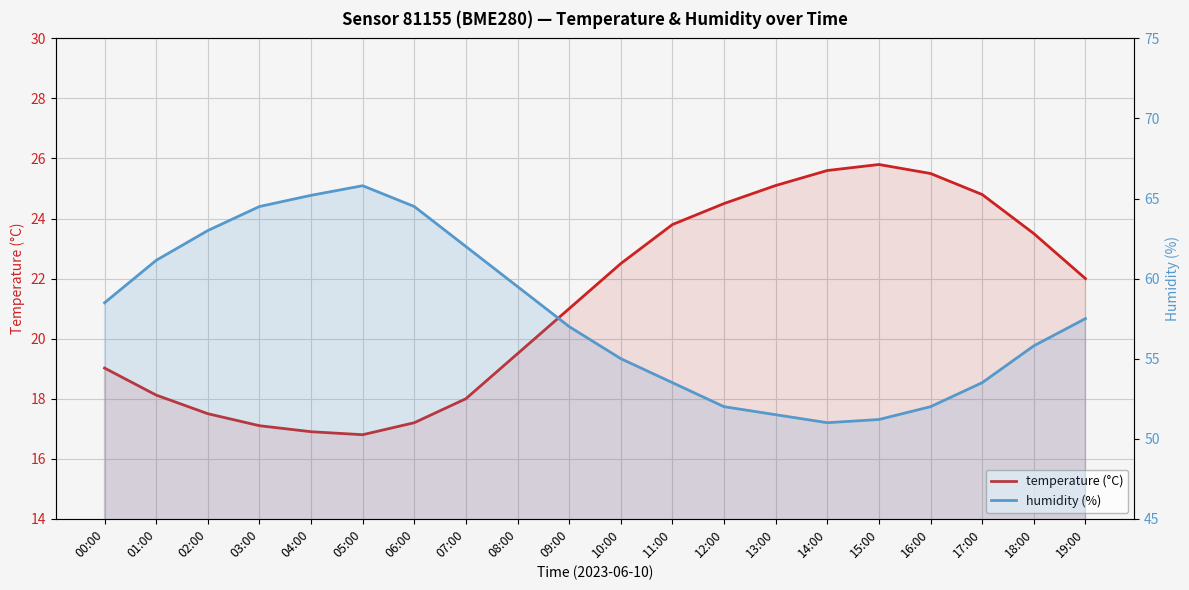

Which category has the lowest value in the humidity (%) series?

14:00